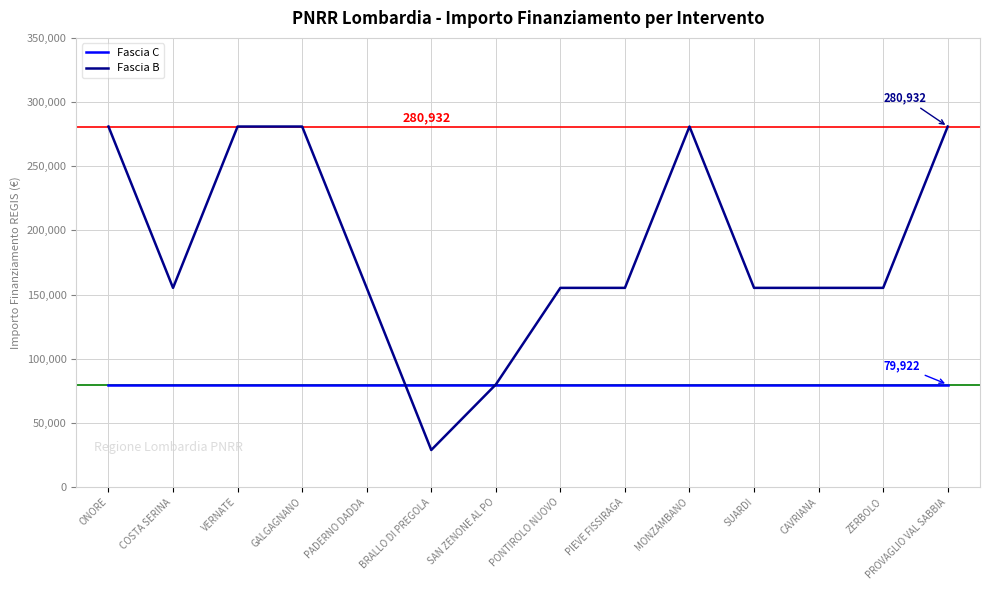

Read the Fascia C value at CAVRIANA.

79922